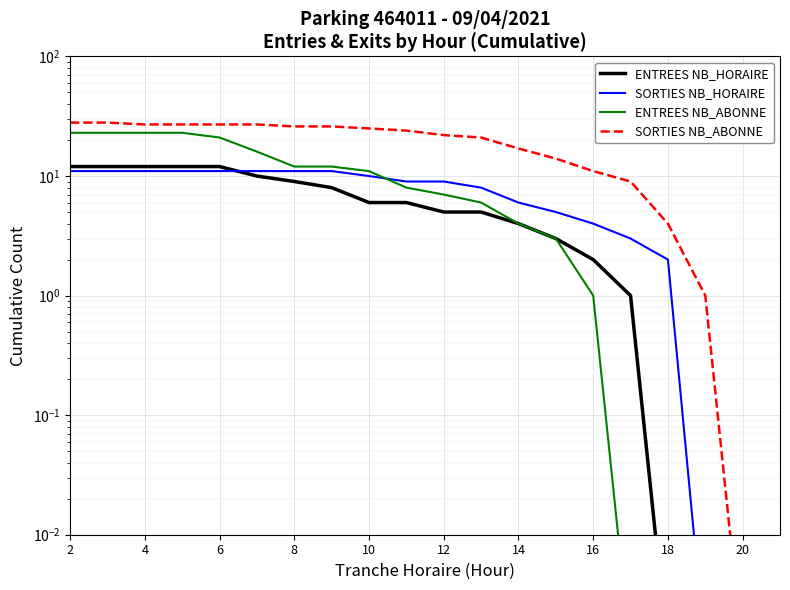

The ENTREES NB_HORAIRE series shows 17.9 at 4. True or false?

False